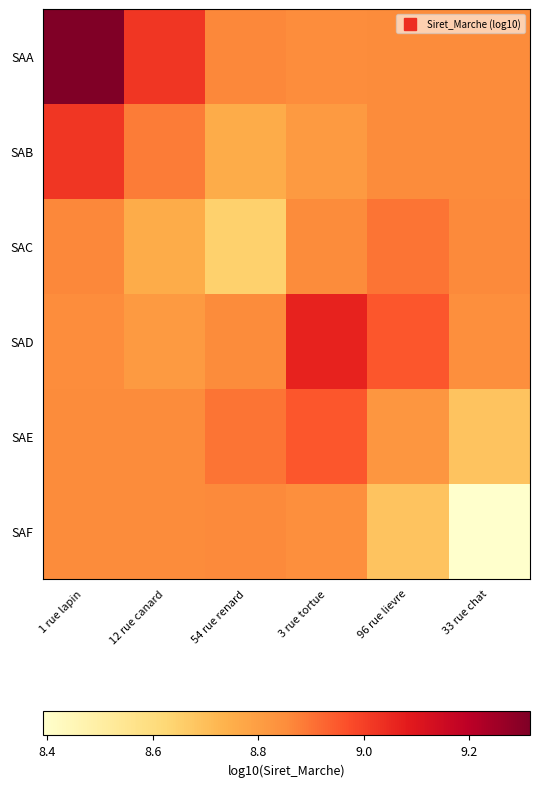

Rank the series at 54 rue renard from lowest to highest value.

SAC, SAB, SAD, SAF, SAA, SAE